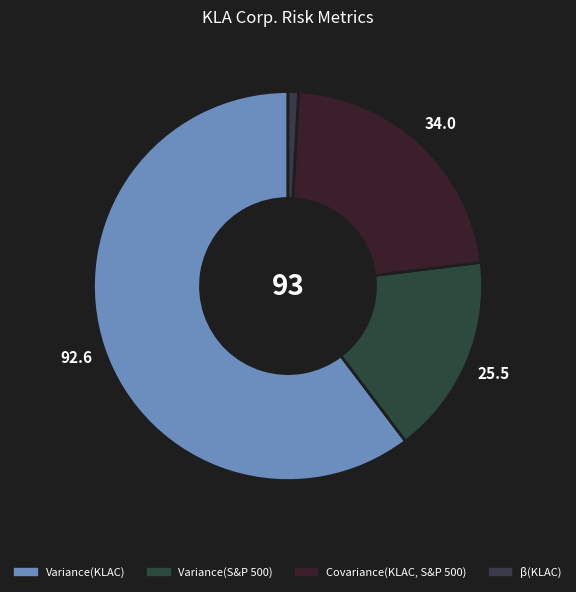

Which slice is the smallest?

β(KLAC)